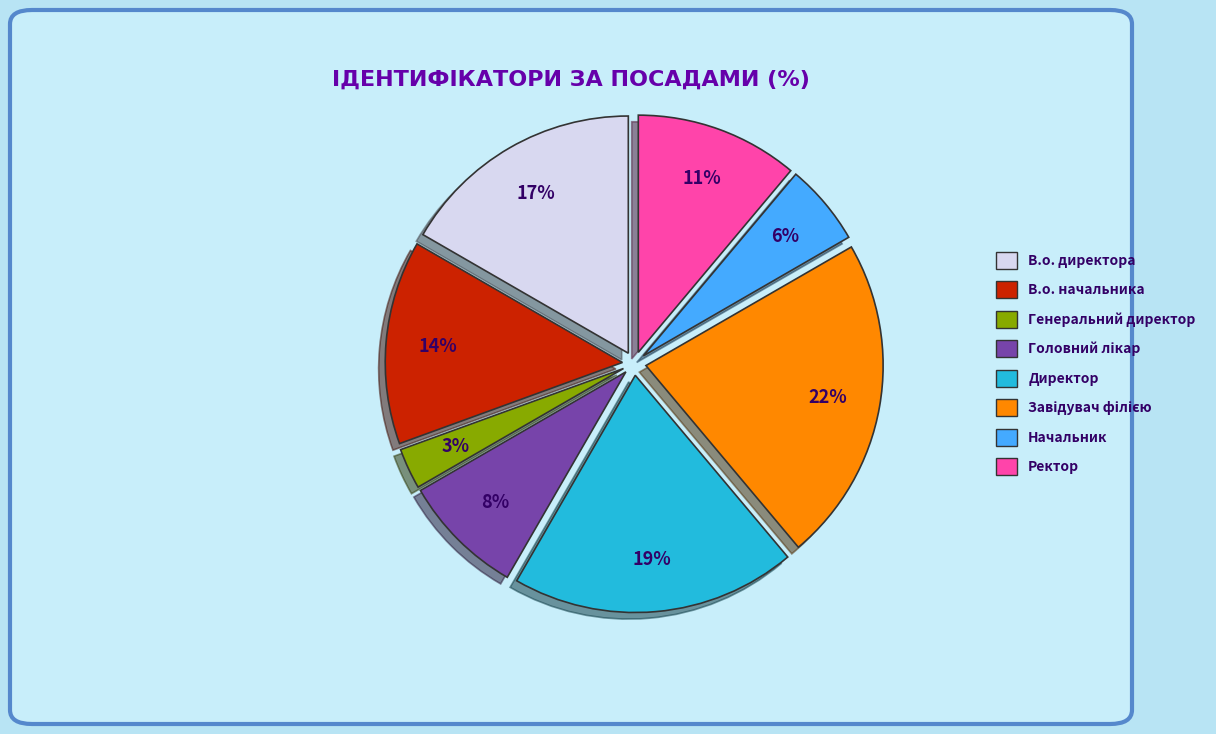

Count the number of slices in the pie.

8